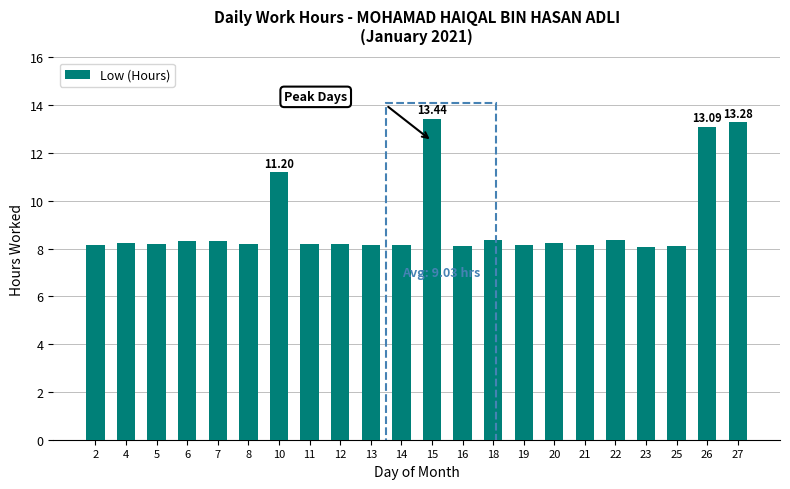

What is the average value?

9.0